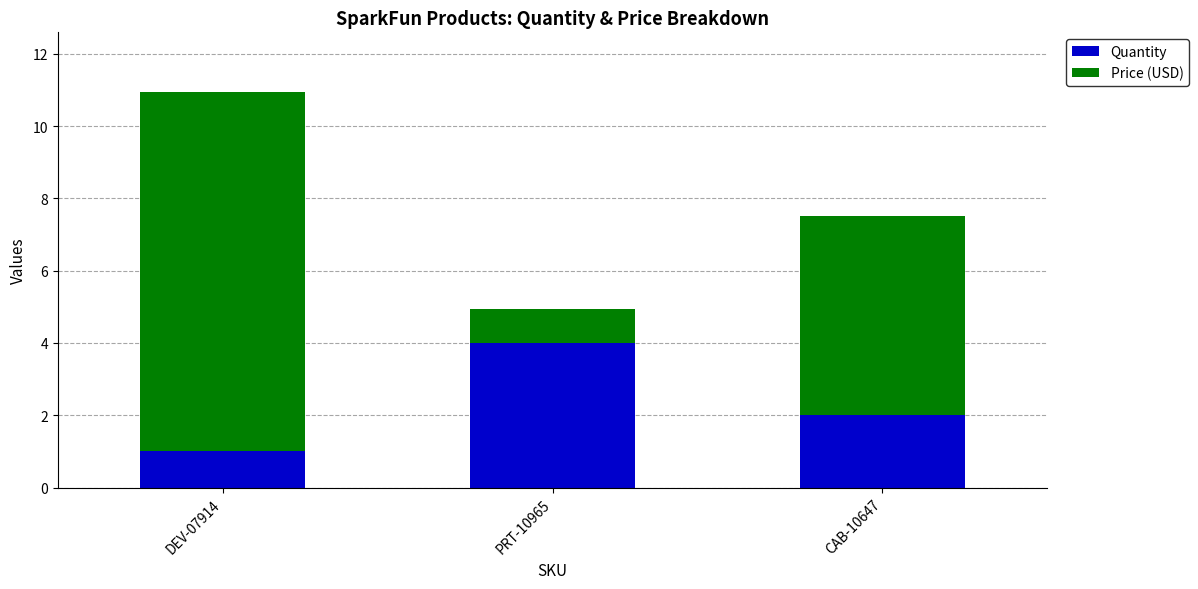

List the labels in order of Quantity value, smallest first.

DEV-07914, CAB-10647, PRT-10965